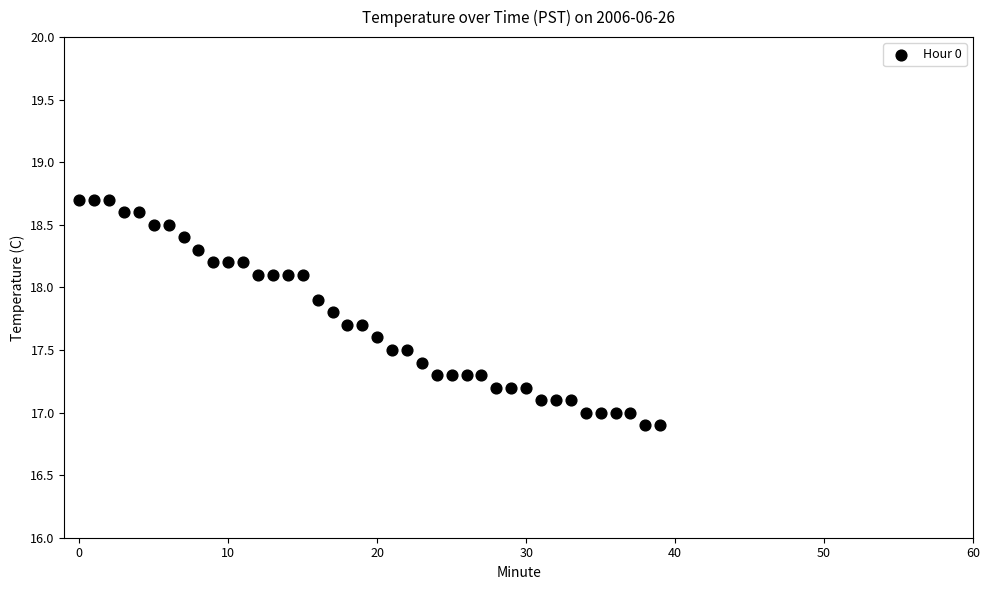

What is the range of Y values (max minus min)?

1.8